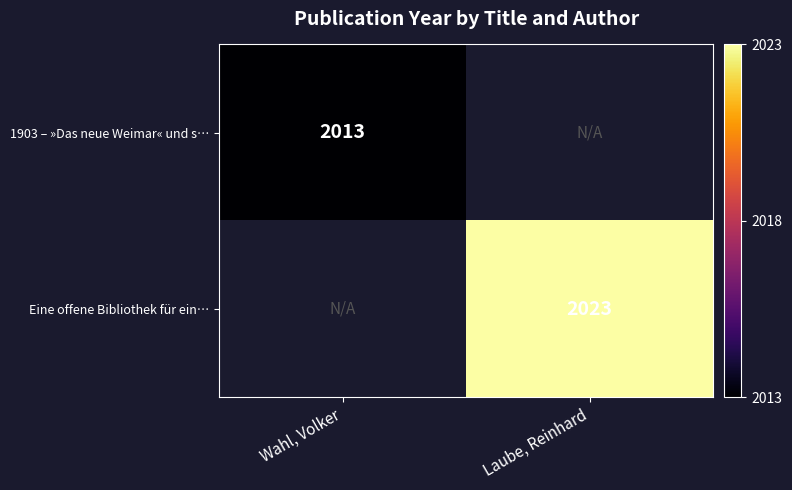

The 1903 – »Das neue Weimar« und s… series shows 517 at Wahl, Volker. True or false?

False